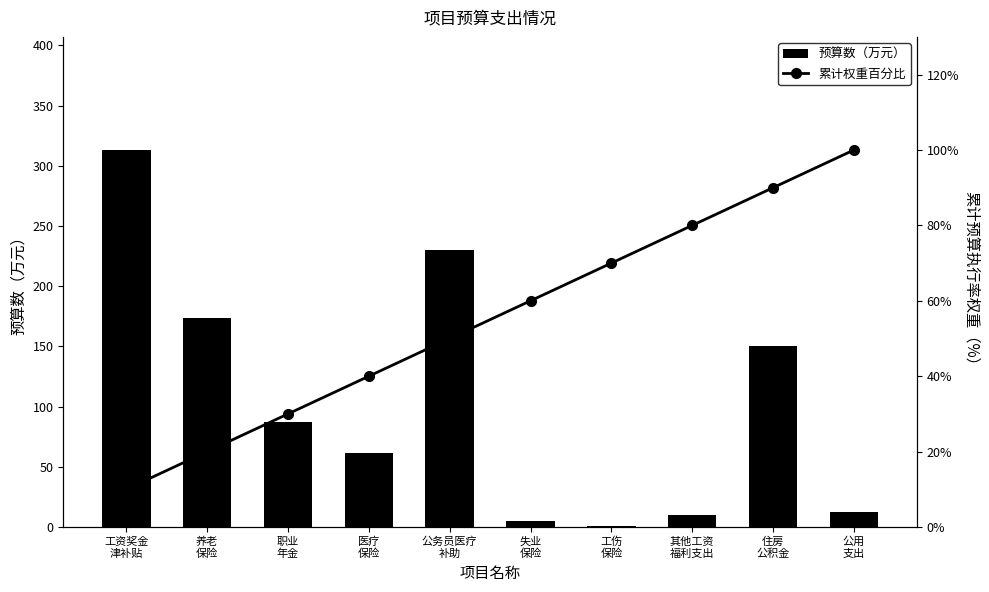

The 累计权重百分比 series shows 4.9 at 养老
保险. True or false?

False